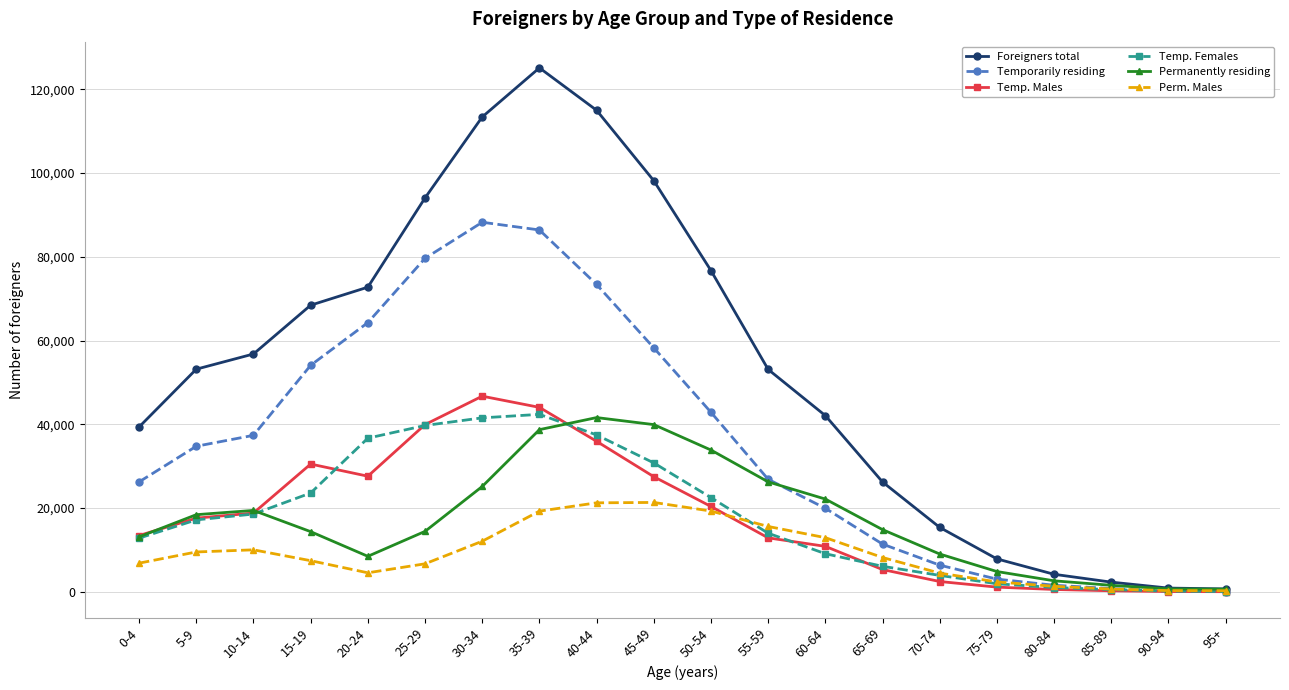

True or false: Temp. Males and Permanently residing intersect in this chart.

True